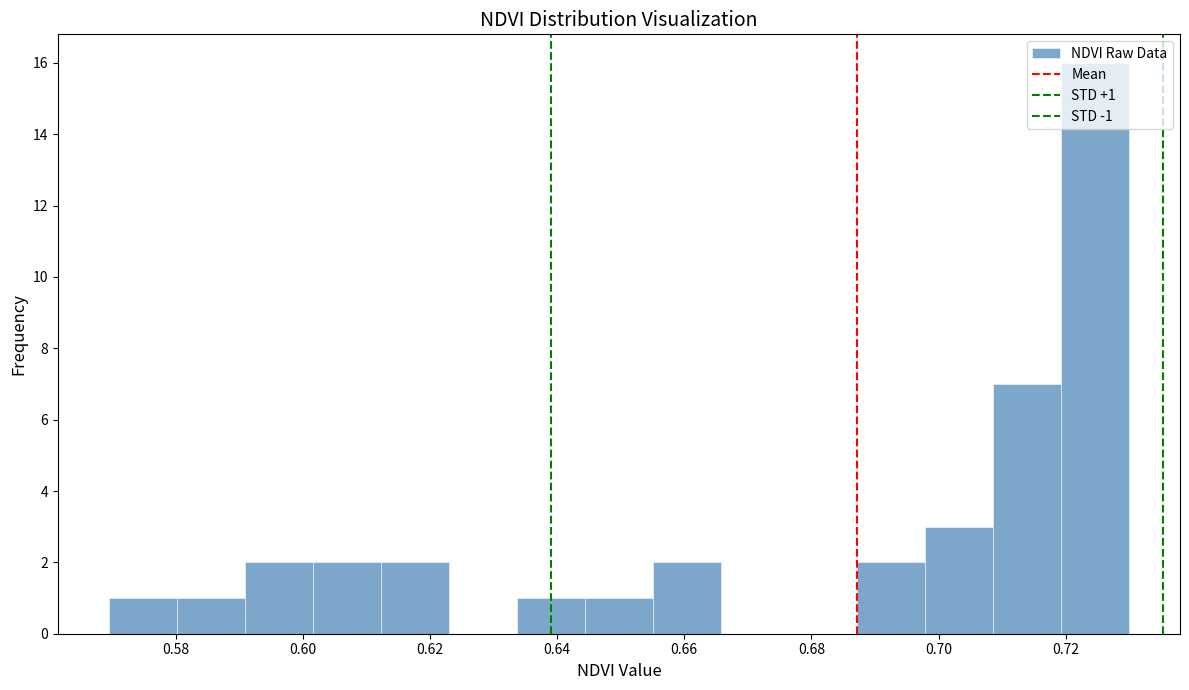

Over which range of the x-axis is the bar tallest?

0.720 to 0.730